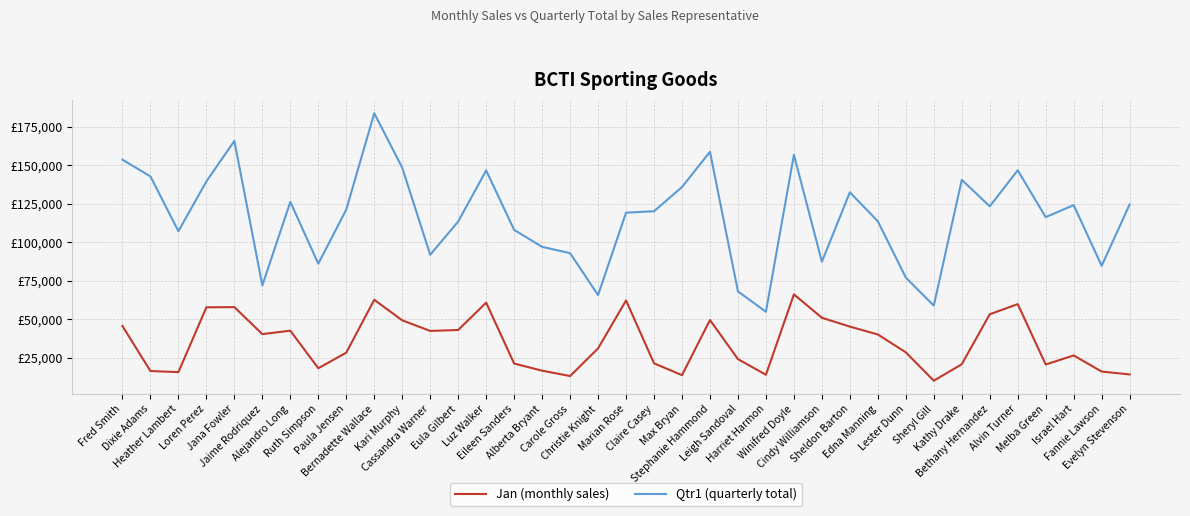

The Jan (monthly sales) series shows 16157 at Fannie Lawson. True or false?

True